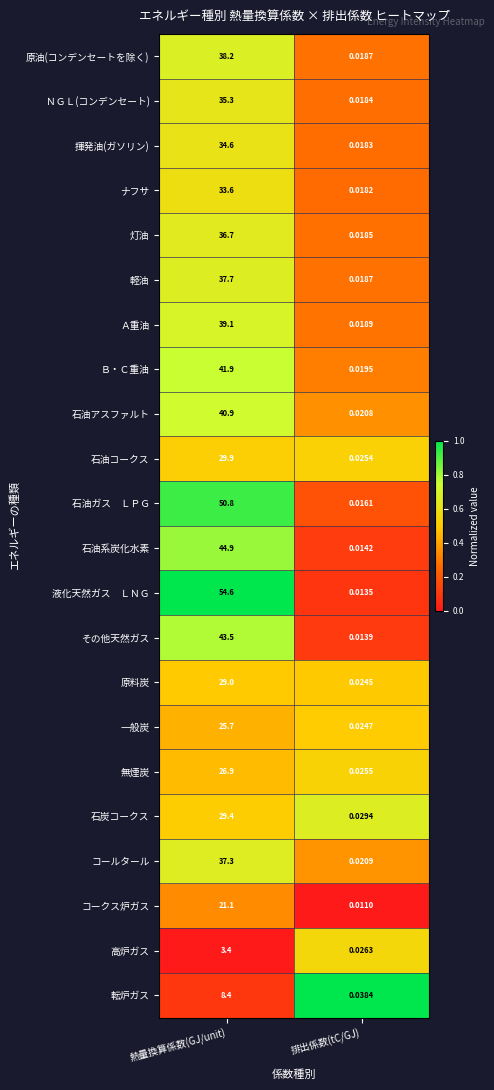

At which category is the sum across all series the highest?

熱量換算係数(GJ/unit)